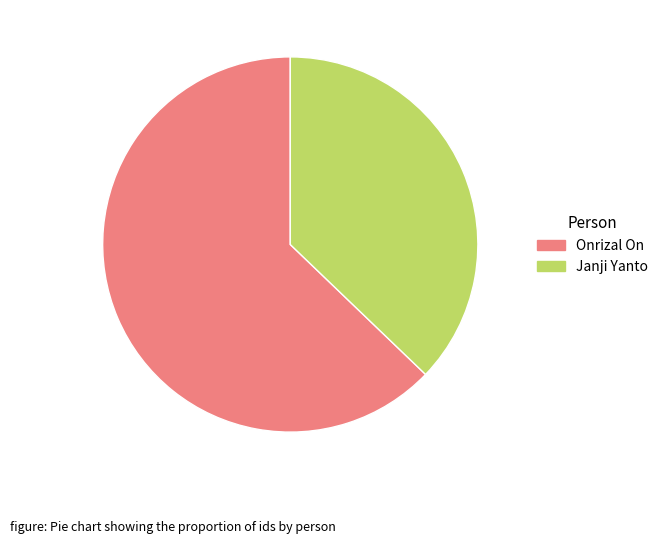

How many segments does this pie chart have?

2